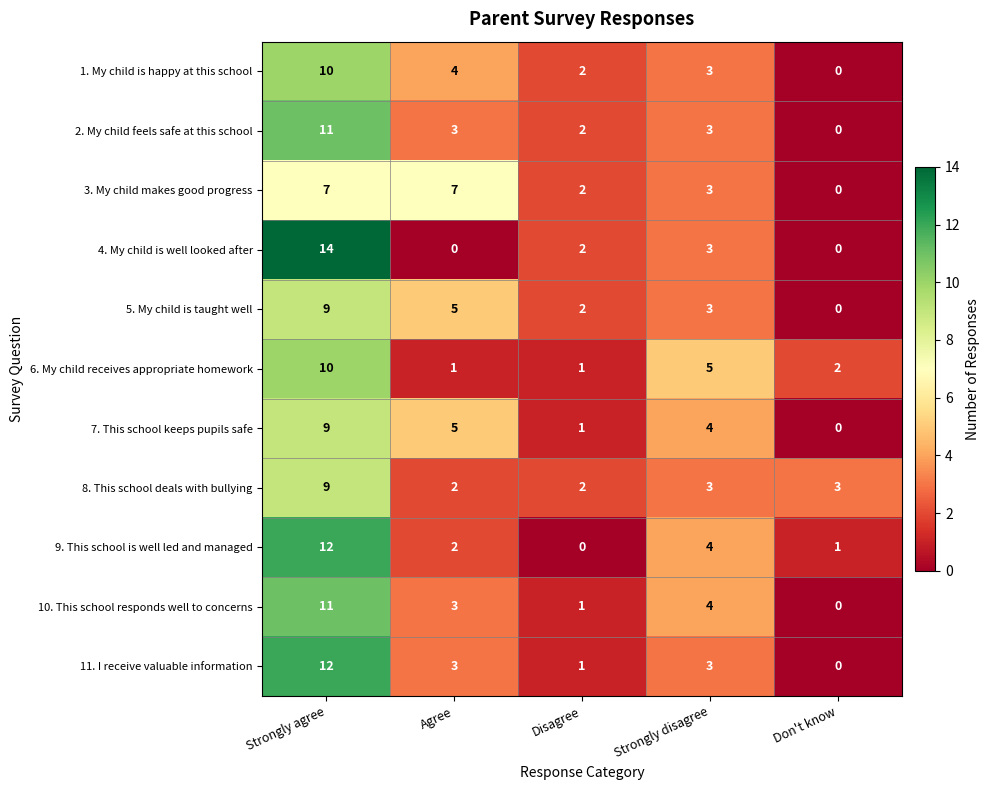

What is the approximate value of 1. My child is happy at this school at Strongly agree, to the nearest 5?

10